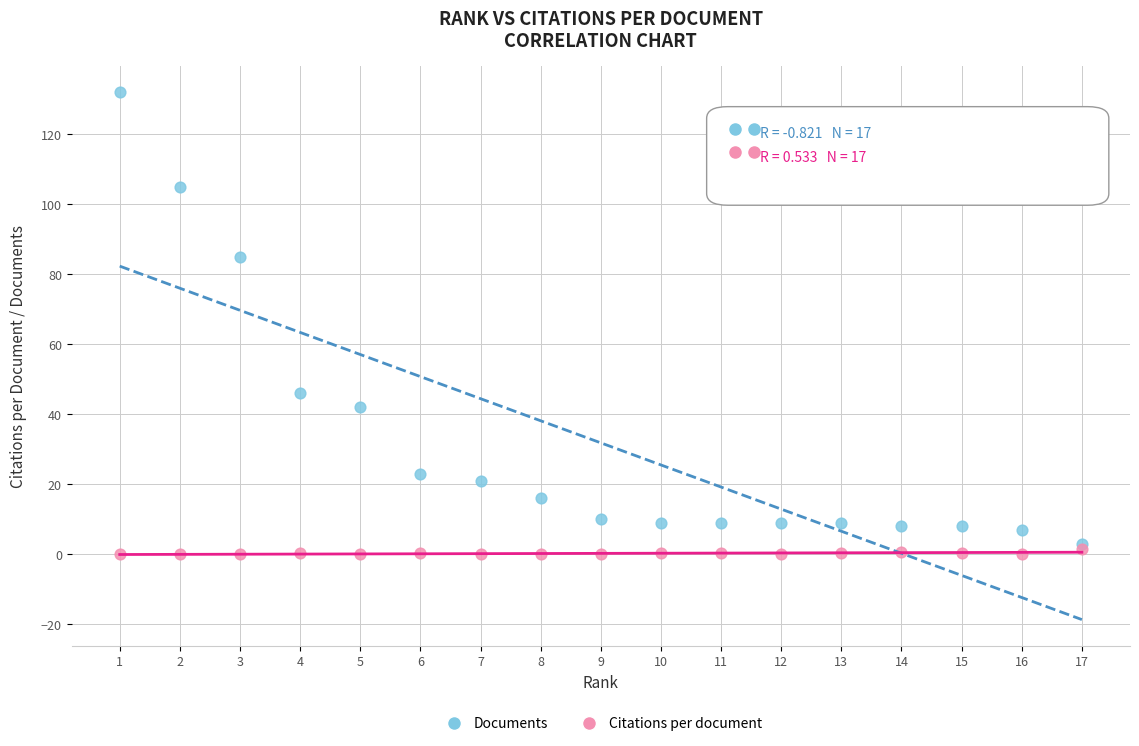

Which series contains the highest Y value?

Documents